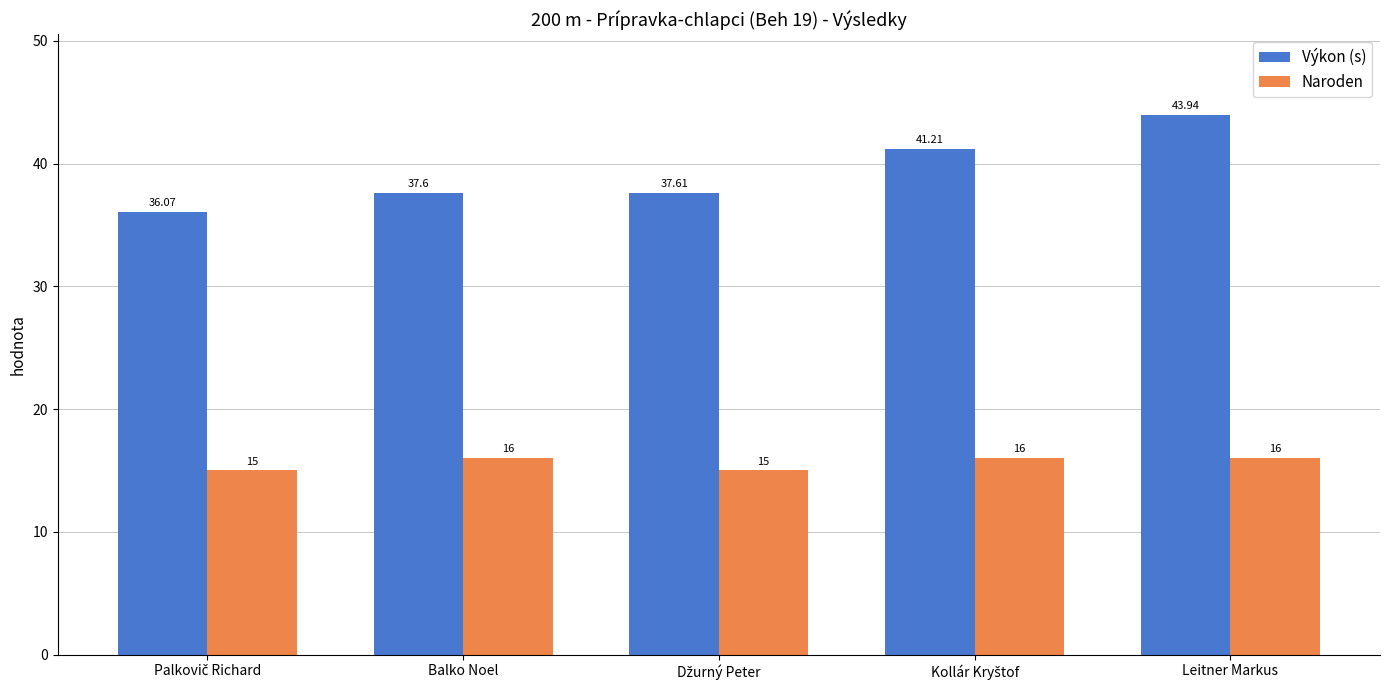

Which series has the largest total across all categories?

Výkon (s)